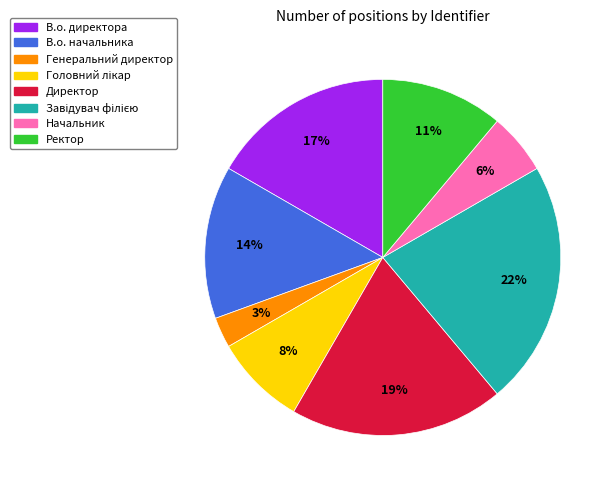

How many segments does this pie chart have?

8